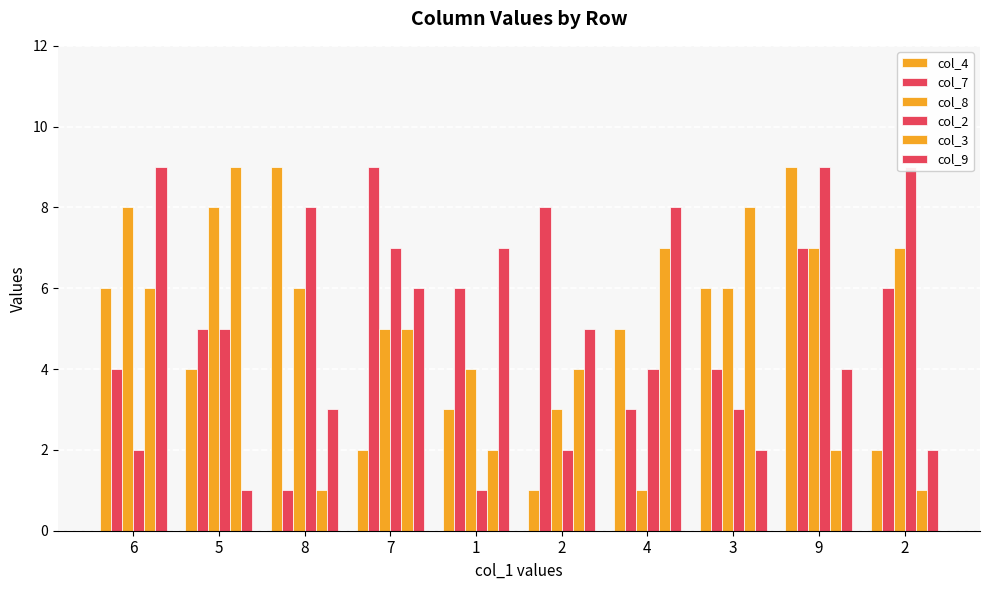

What is the highest value of the col_7 series?

9